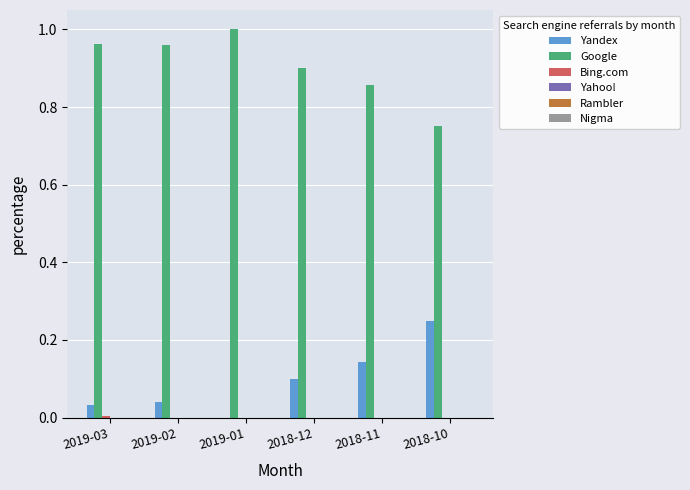

True or false: Google has a value of 1.4 at 2018-11.

False